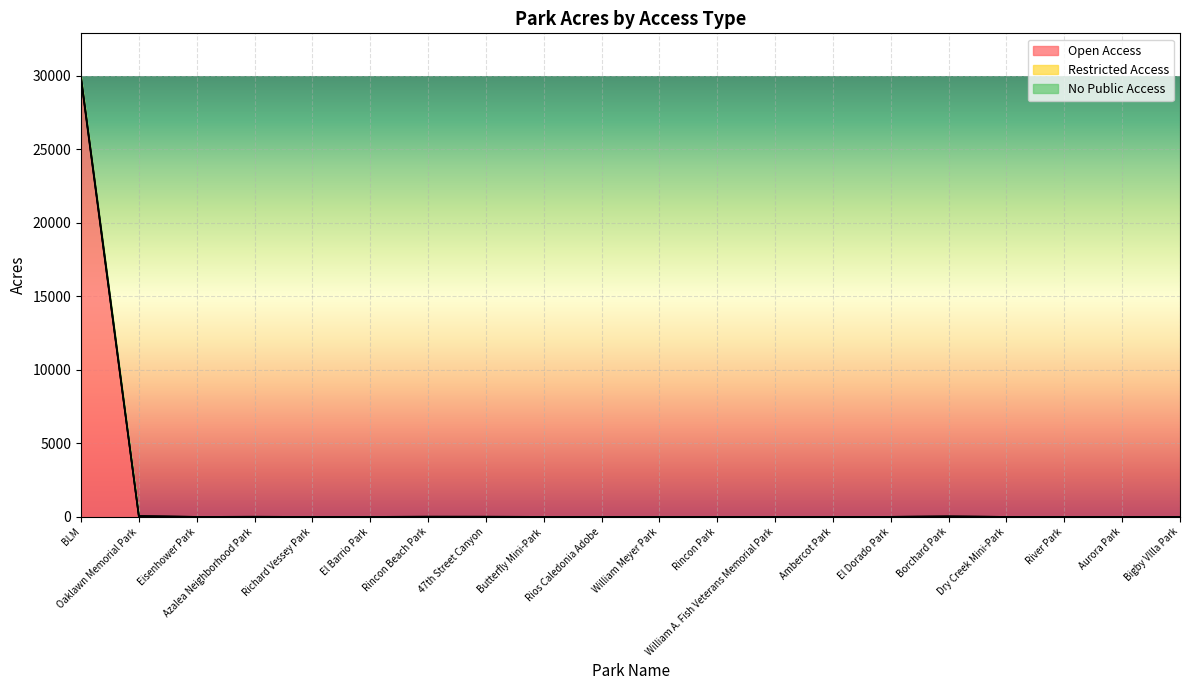

Reading left to right, what are all the values shown in this chart?

Open Access: 29770.1	3.6	1.5	9.1	0.5	2.1	11.6	10.0	3.1	3.3	0.2	0.1	3.8	4.1	5.1	27.3	1.5	1.3	0.4	3.4
Restricted Access: 137.3	57.4	0.2	0.0	0.0	0.0	0.0	0.0	0.0	0.0	0.0	0.0	0.0	0.0	0.0	0.0	0.0	0.0	0.0	0.0
No Public Access: 0.0	0.0	0.2	0.0	0.0	0.0	0.0	0.0	0.0	0.0	0.0	0.0	0.0	0.0	0.0	0.0	0.0	0.0	0.0	0.0